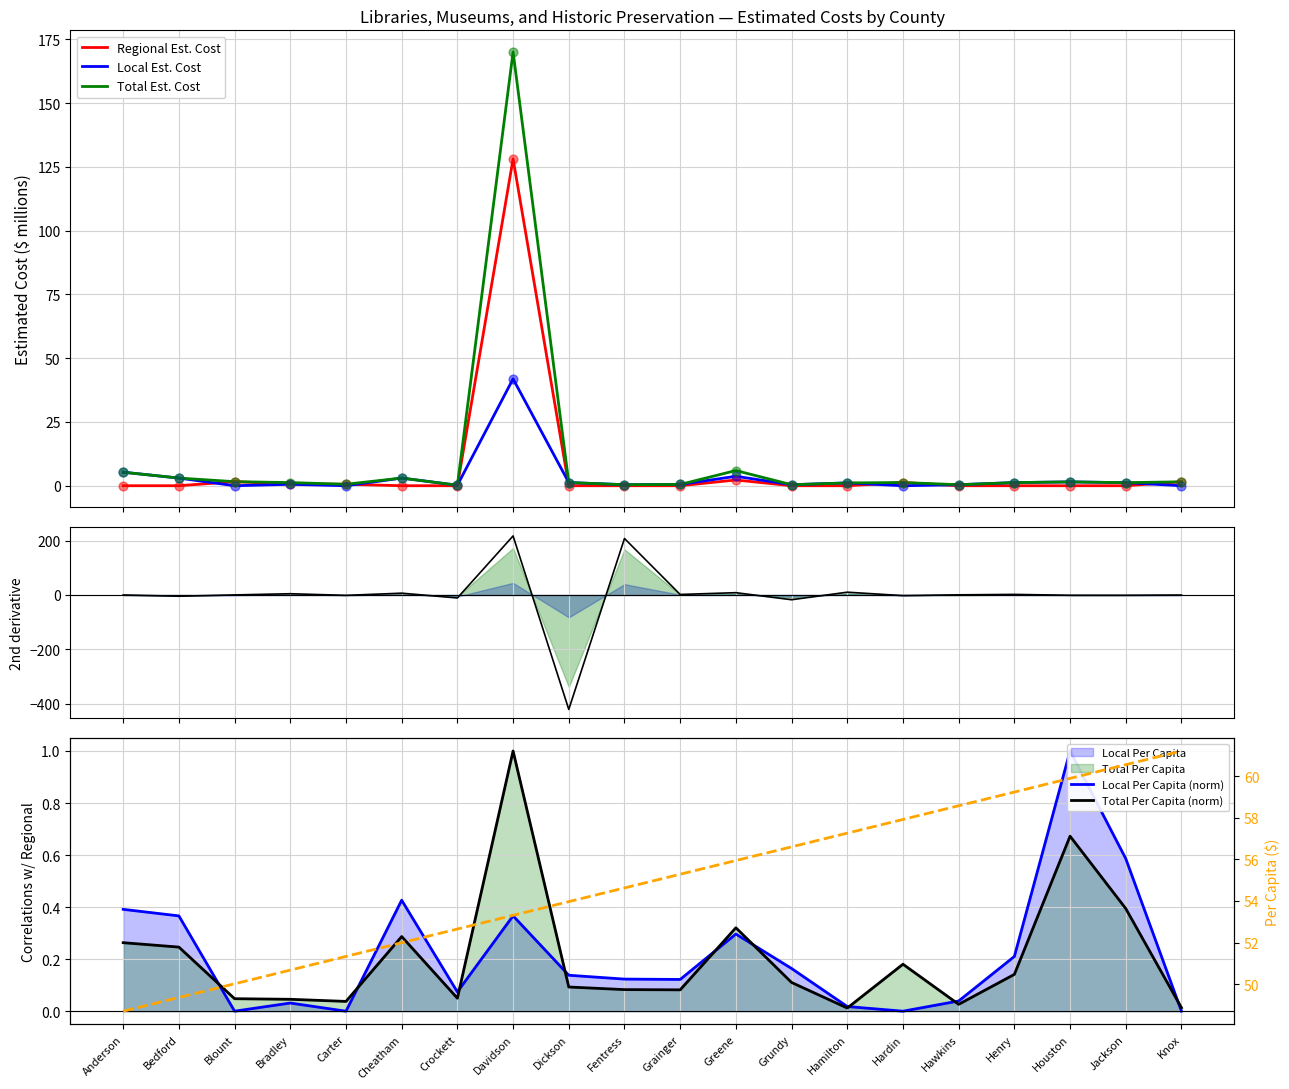

Which series has the widest spread of Y values?

Total Est. Cost